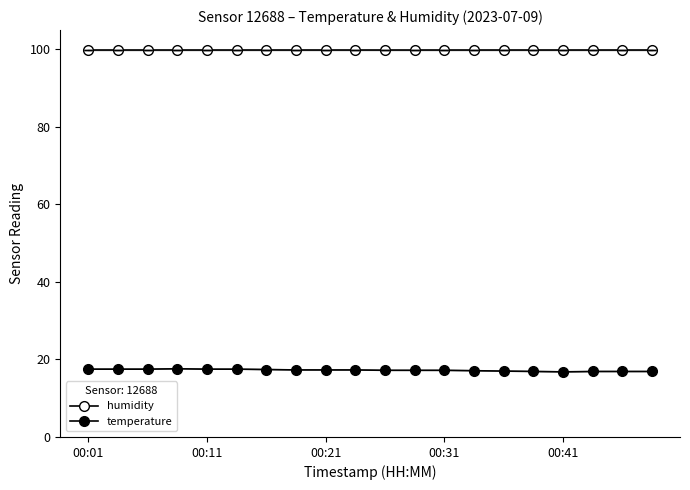

What is the sum of all humidity values?

1998.0